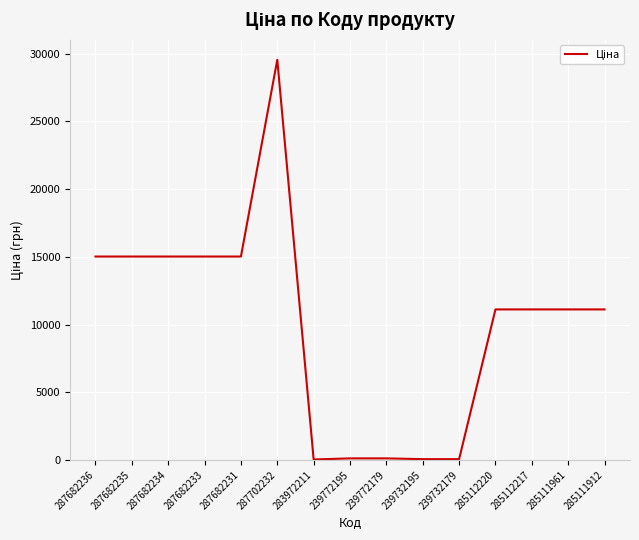

What is the difference between the maximum and minimum values?

29516.9